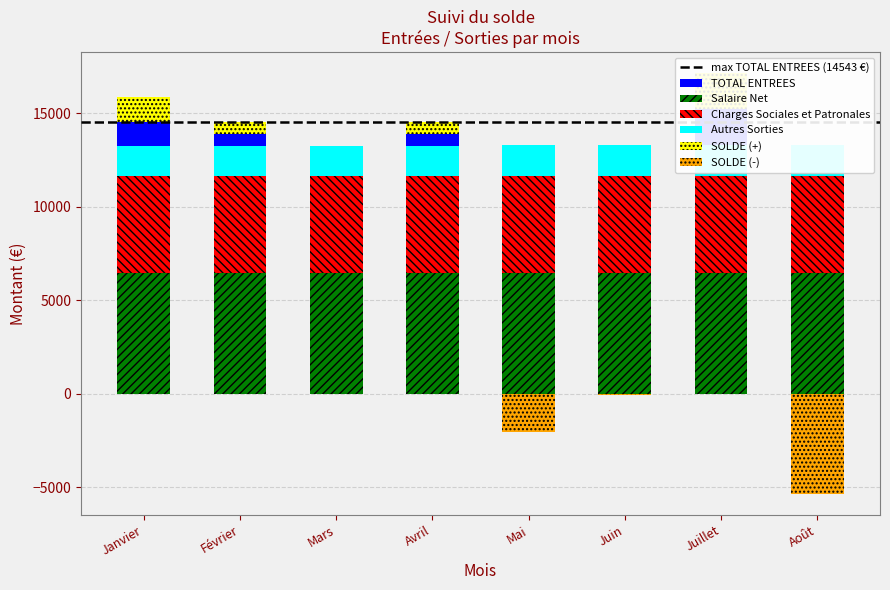

At which label does SOLDE reach its minimum?

Août